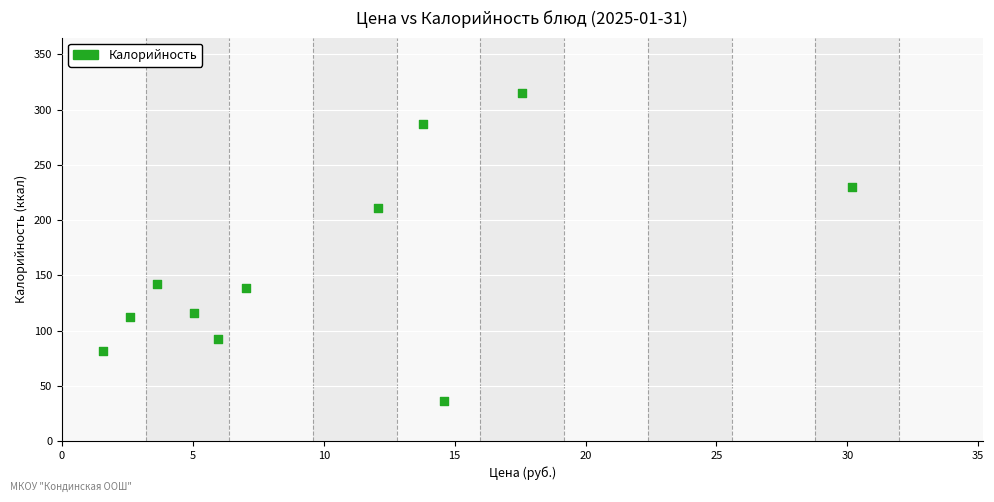

What is the average X value?

10.4